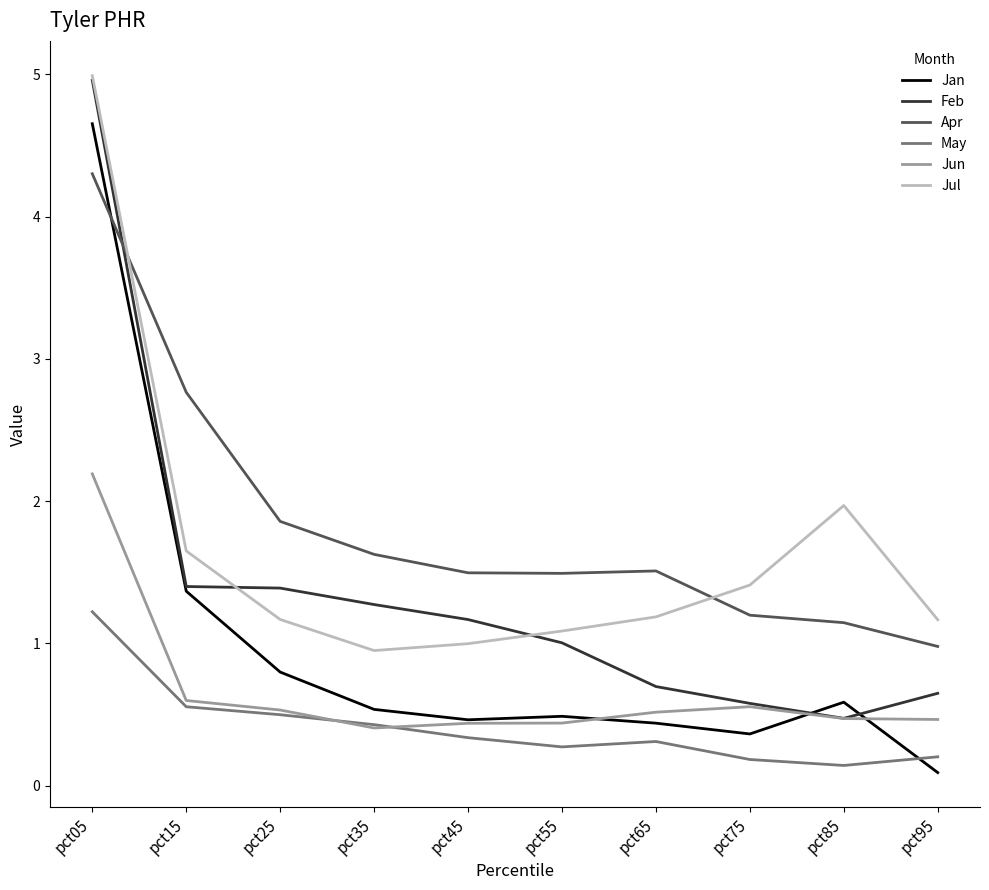

True or false: Apr and Jun intersect in this chart.

False